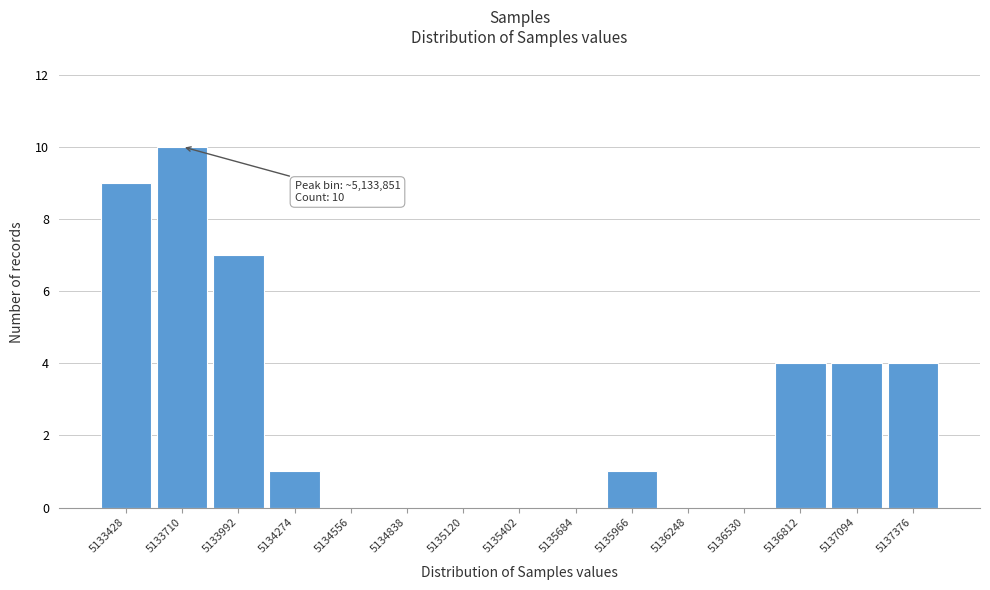

Reading right to left, what are all the values shown in this chart?

5137376=4	5137094=4	5136812=4	5136530=0	5136248=0	5135966=1	5135684=0	5135402=0	5135120=0	5134838=0	5134556=0	5134274=1	5133992=7	5133710=10	5133428=9